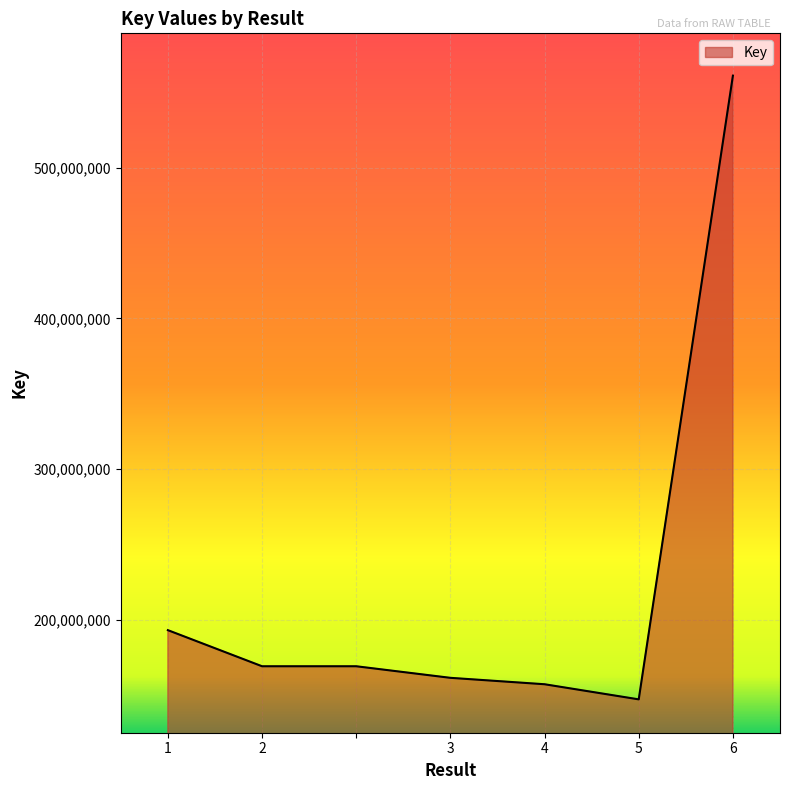

True or false: there are more than 2 points higher than both neighbors.

False